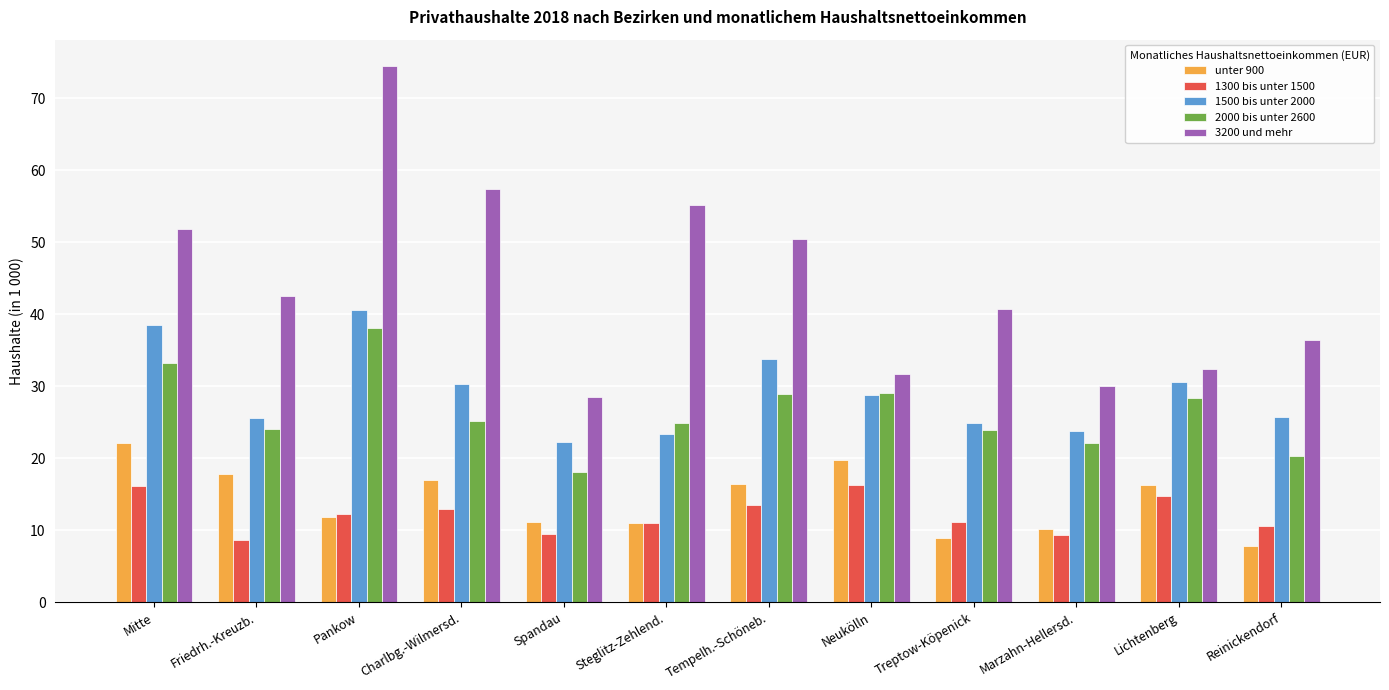

What is the difference between the 1500 bis unter 2000 values at Mitte and Lichtenberg?

8.0